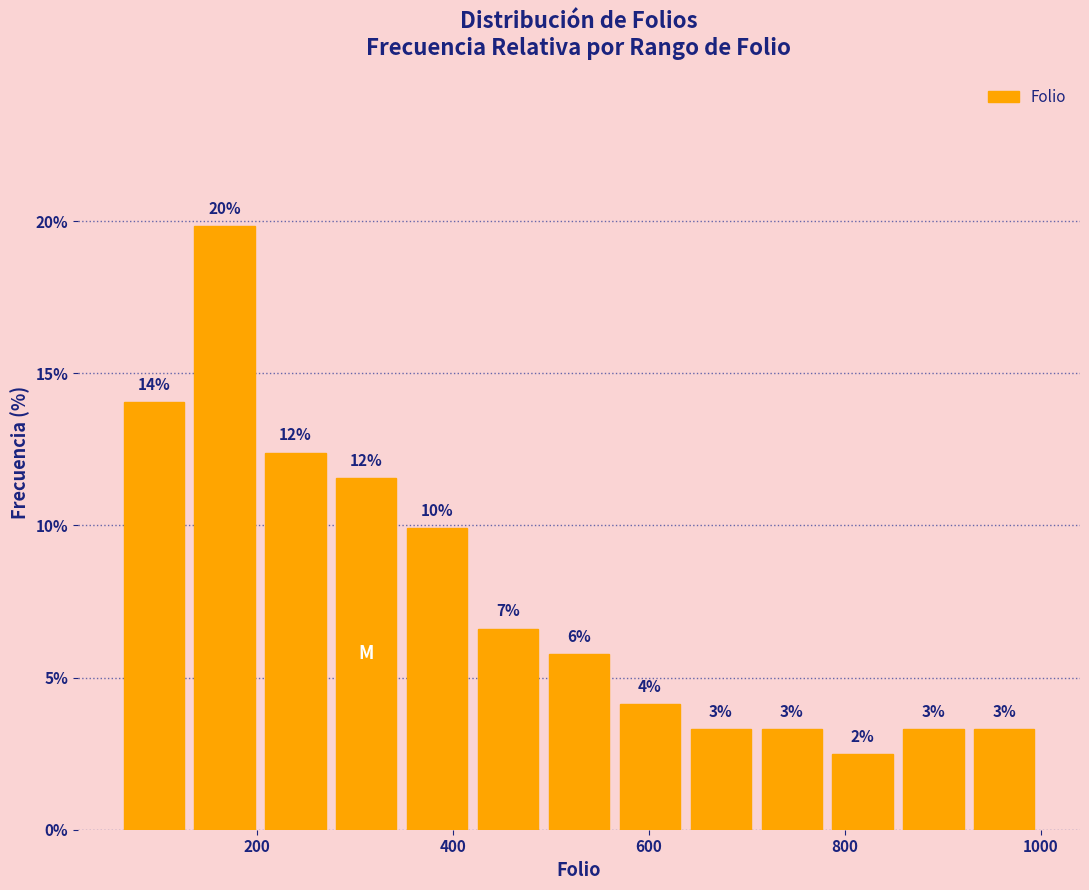

Around what value on the x-axis is the tallest bar? Give the approximate position of its centre, as read against the axis.

160